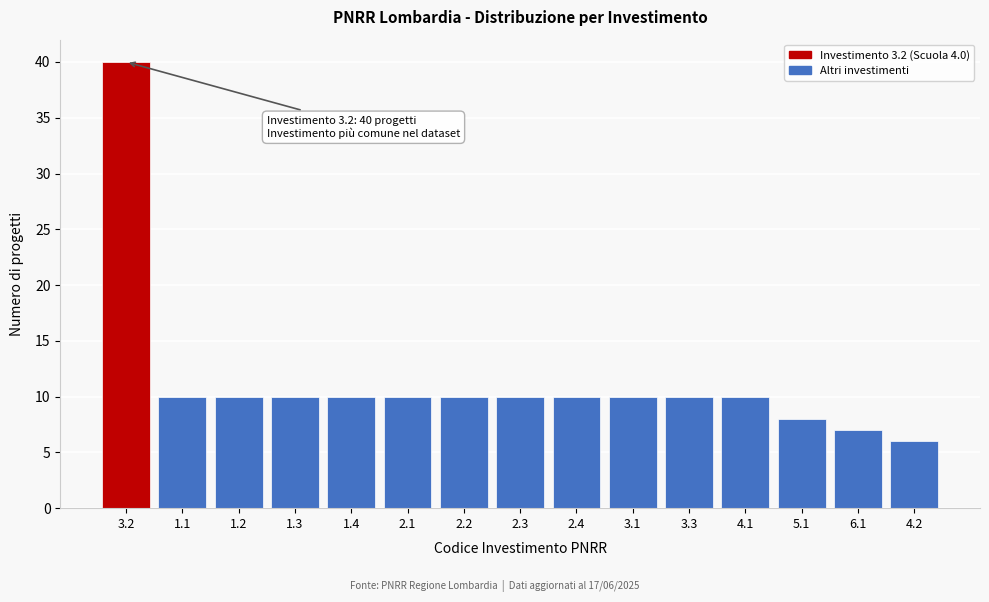

Reading left to right, list all the values displayed in this chart.

40	10	10	10	10	10	10	10	10	10	10	10	8	7	6